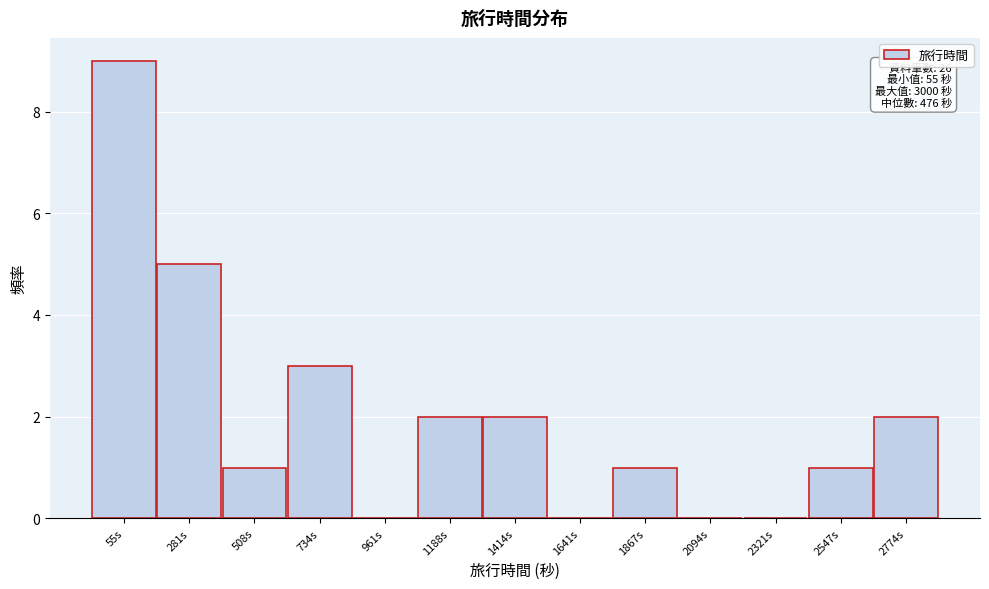

Reading right to left, extract all data points from this chart.

2774s=2	2547s=1	2321s=0	2094s=0	1867s=1	1641s=0	1414s=2	1188s=2	961s=0	734s=3	508s=1	281s=5	55s=9